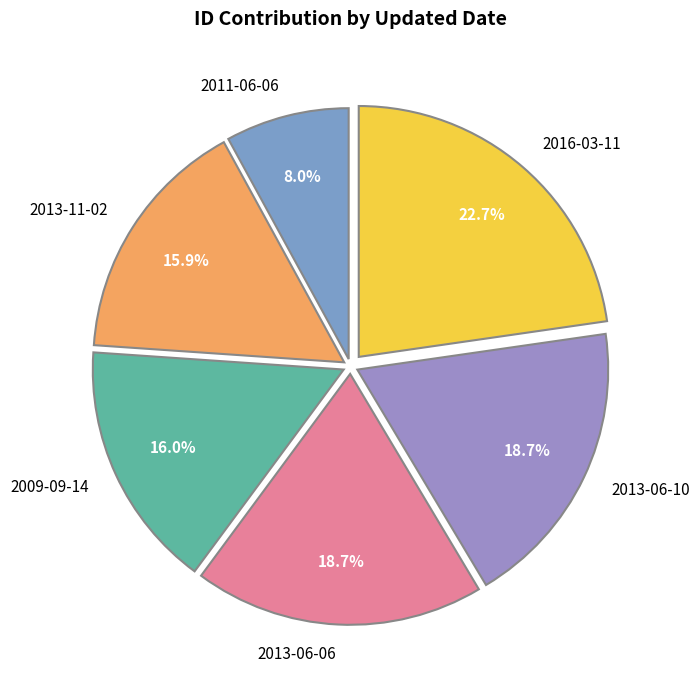

Do 2016-03-11 and 2009-09-14 together represent more than half of the pie?

No